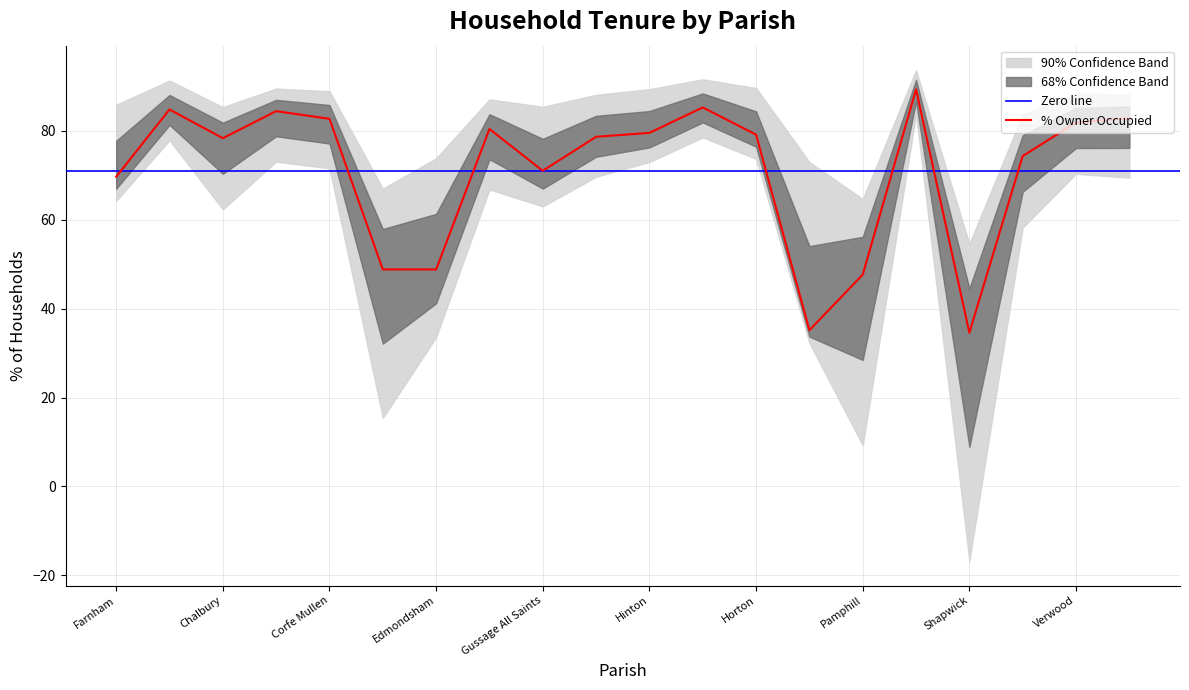

At how many categories does at least one series exceed 18?

20